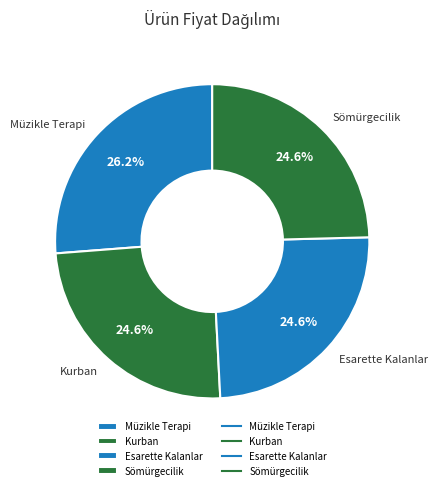

Is Esarette Kalanlar the majority of the pie?

No